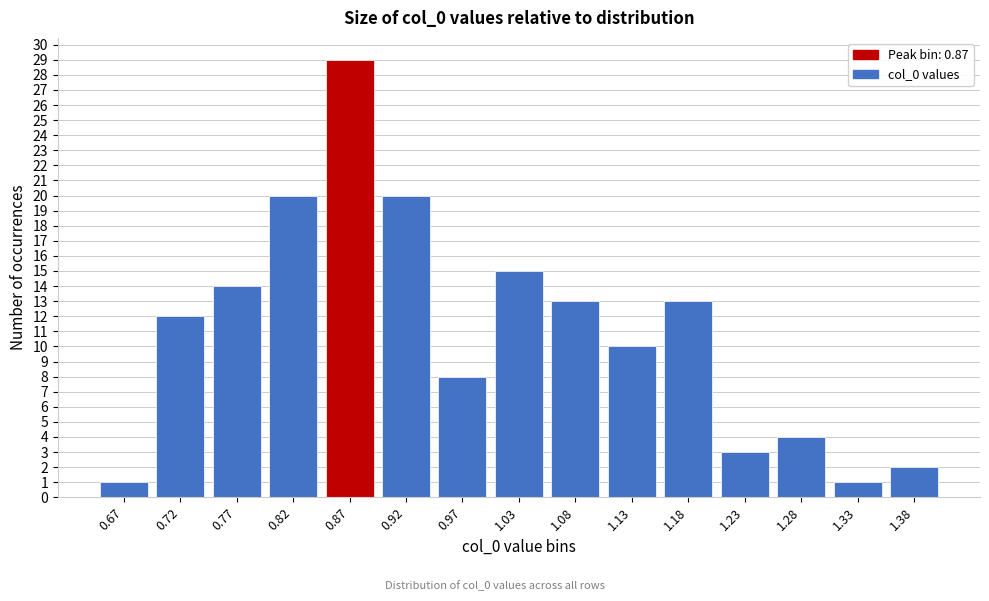

Reading left to right, extract all data points from this chart.

1	12	14	20	29	20	8	15	13	10	13	3	4	1	2